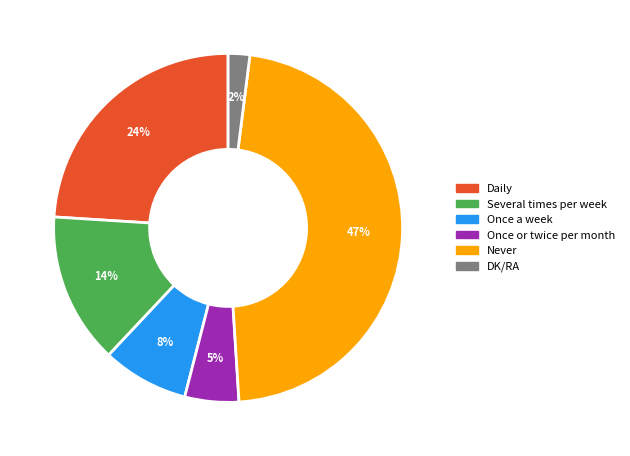

Rank the categories by value from highest to lowest.

Never, Daily, Several times per week, Once a week, Once or twice per month, DK/RA